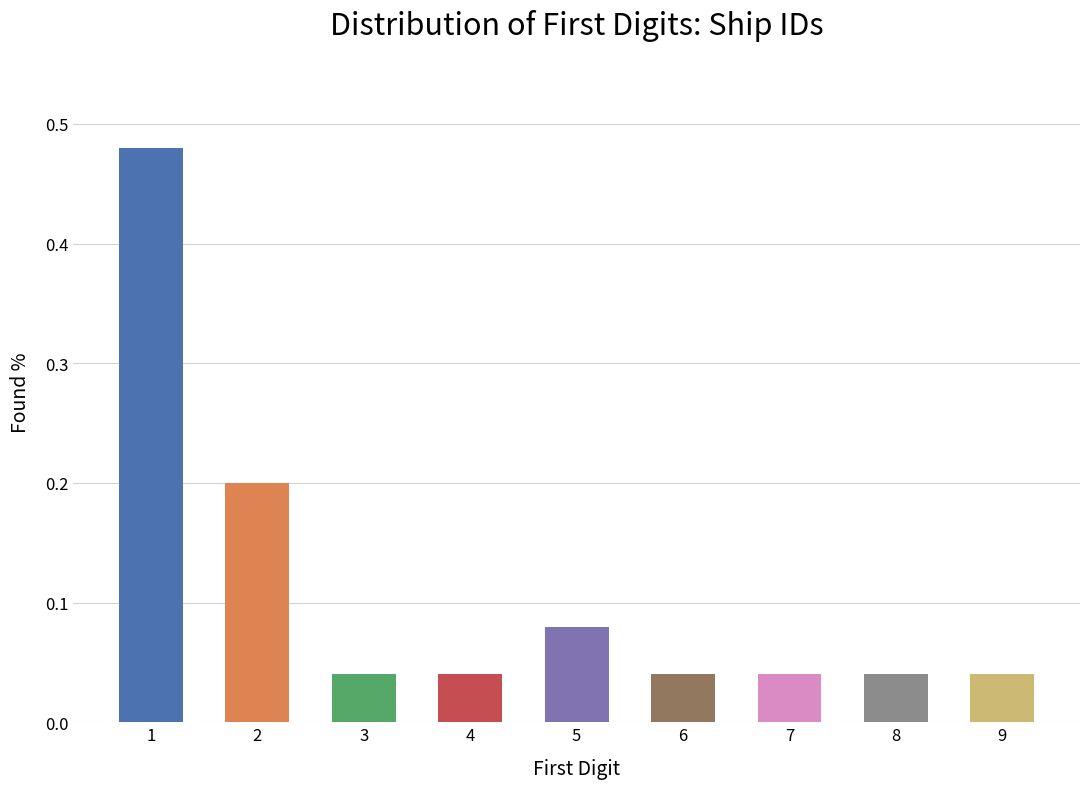

The chart shows a value of 0.1 at 1. True or false?

False